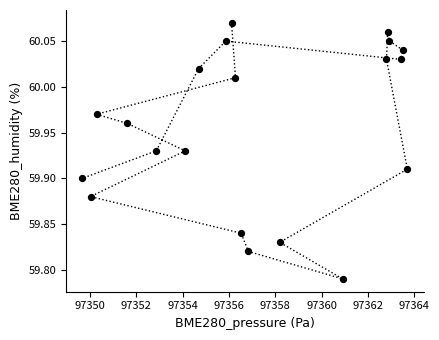

What is the range of Y values (max minus min)?

0.3